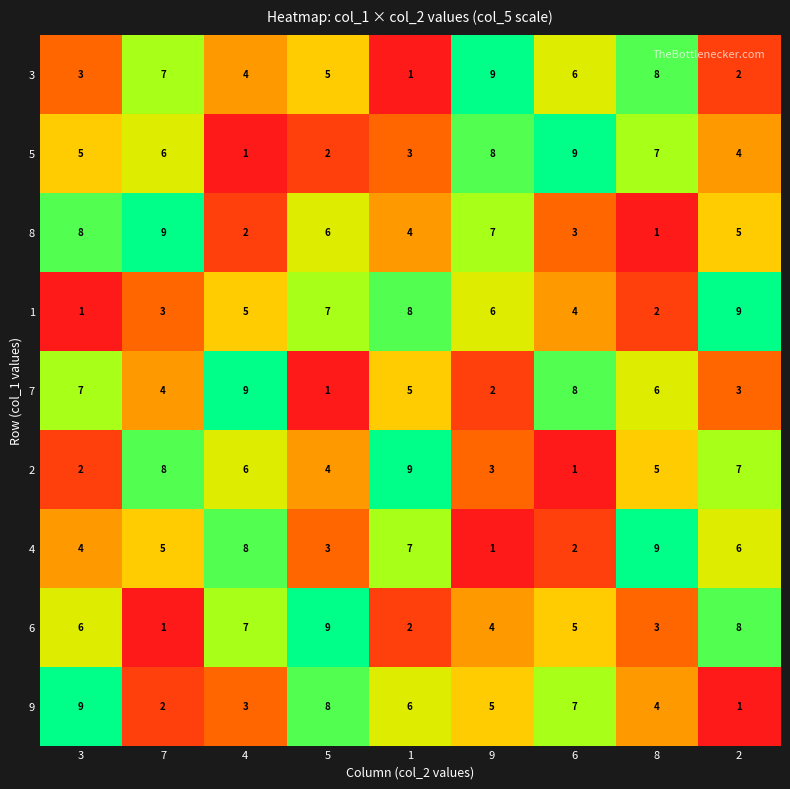

Which series changed the most between 9 and 2?

3